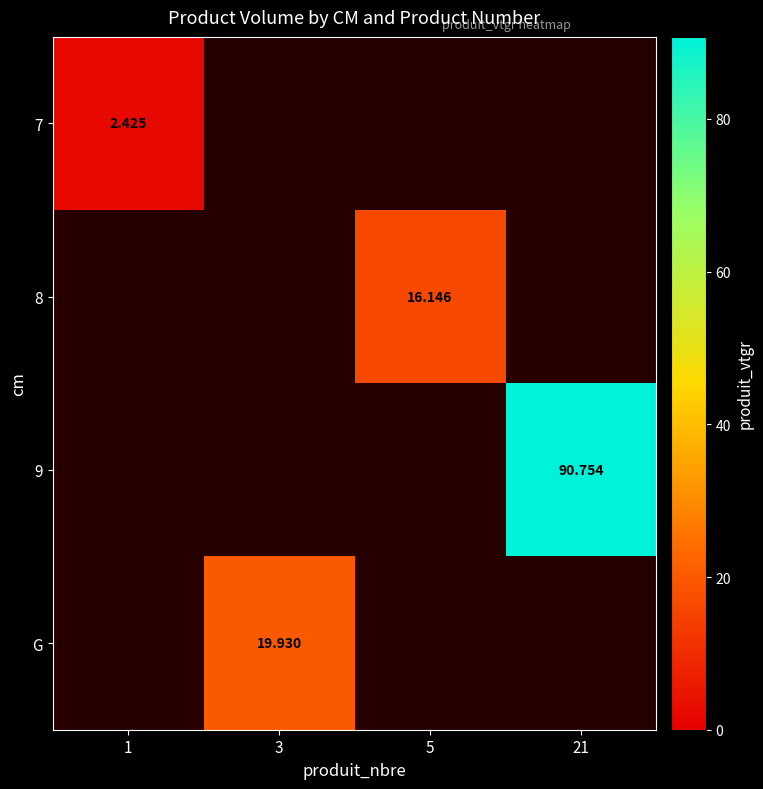

What is the highest value of the 7 series?

2.4